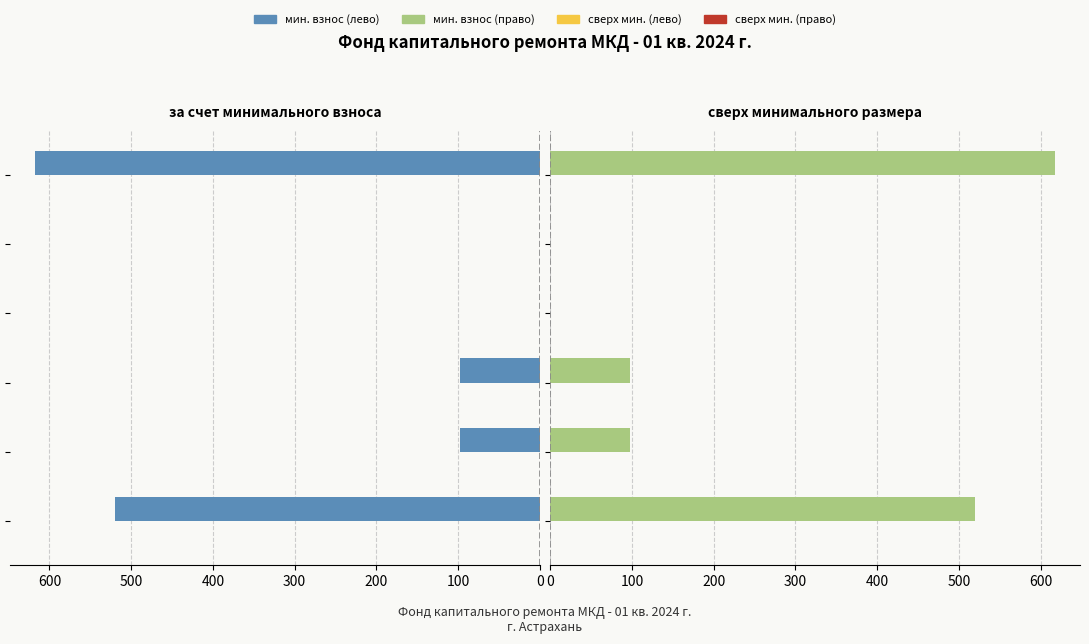

How many series are shown in this chart?

2